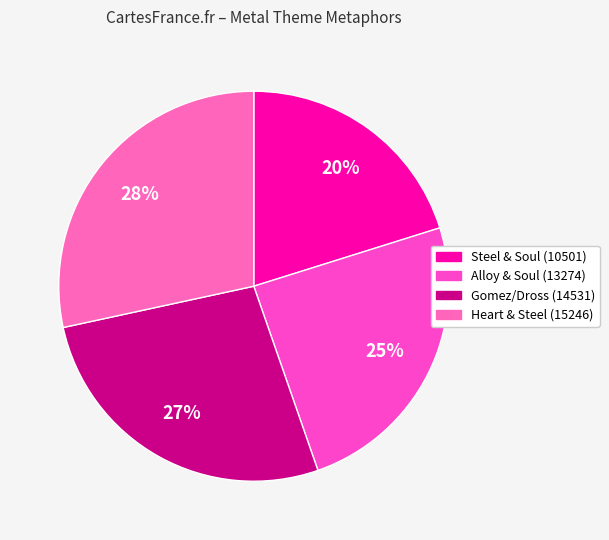

To the nearest percent, what is the difference between the largest and smallest slice percentages?

8%